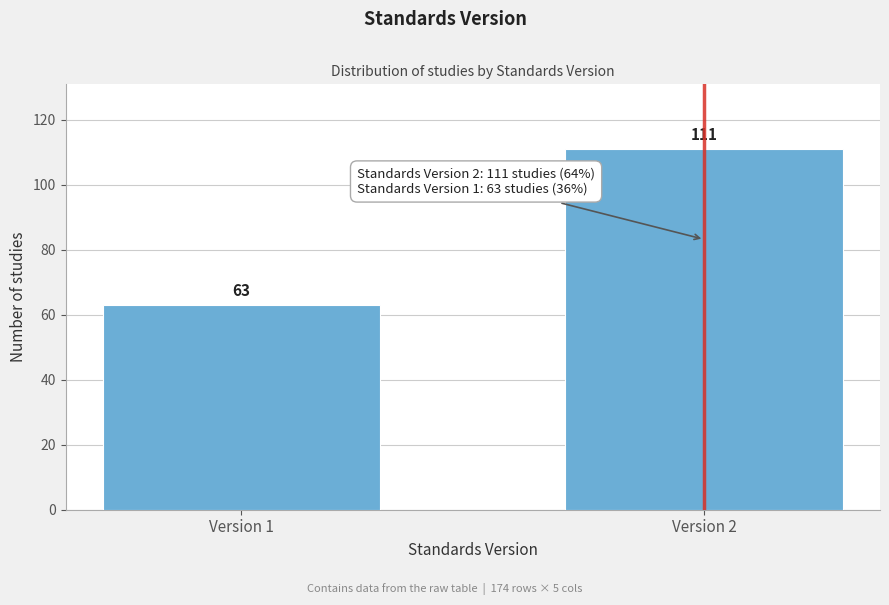

Reading left to right, list all the values displayed in this chart.

63	111